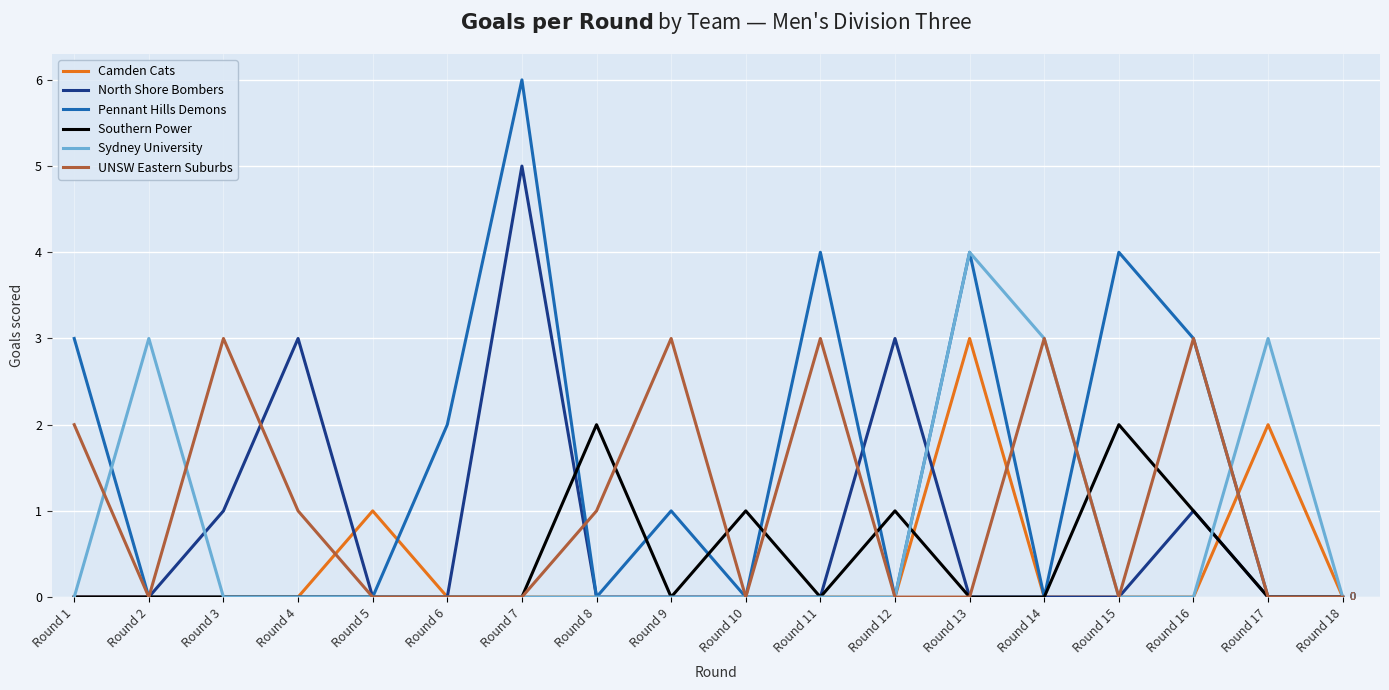

Which category has the highest value in the North Shore Bombers series?

Round 7